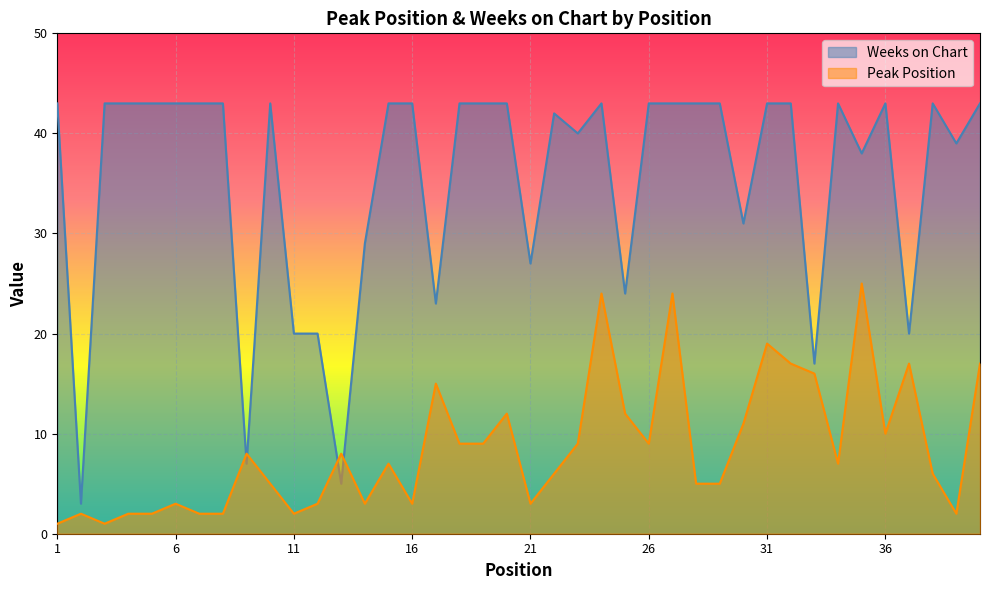

List the series in order of their overall mean, highest first.

Weeks on Chart, Peak Position